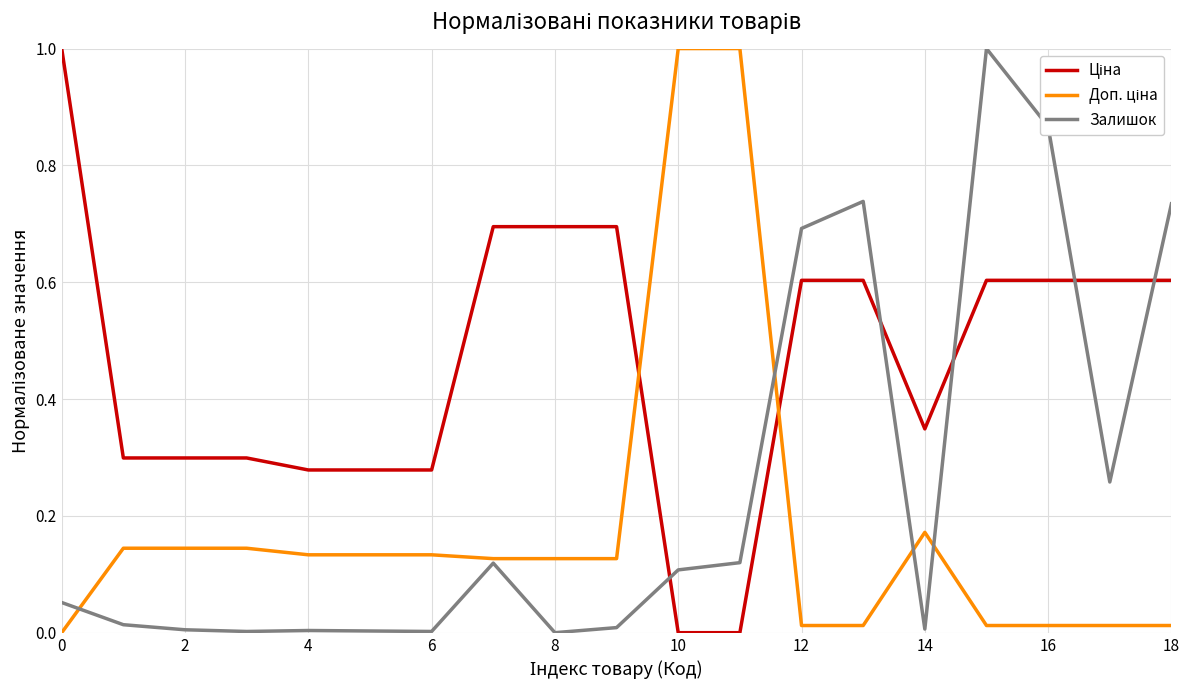

What is the greatest value displayed?

1.0